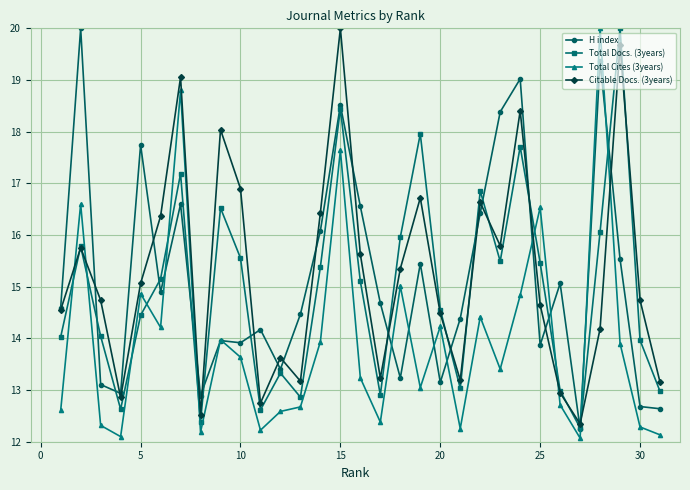

What is the difference between the maximum and second lowest values in the Total Cites (3years) series?

7.9